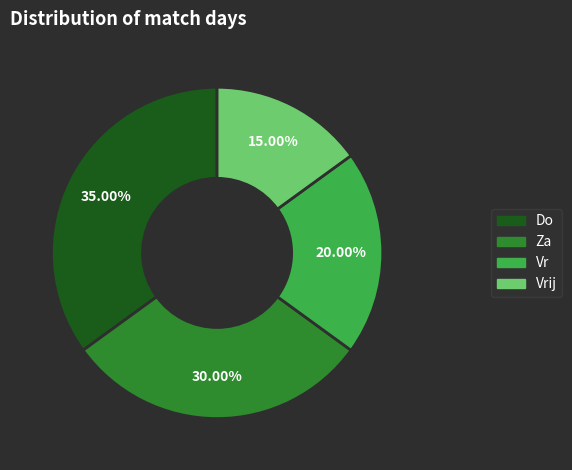

Is there any slice that represents more than half of the pie?

No